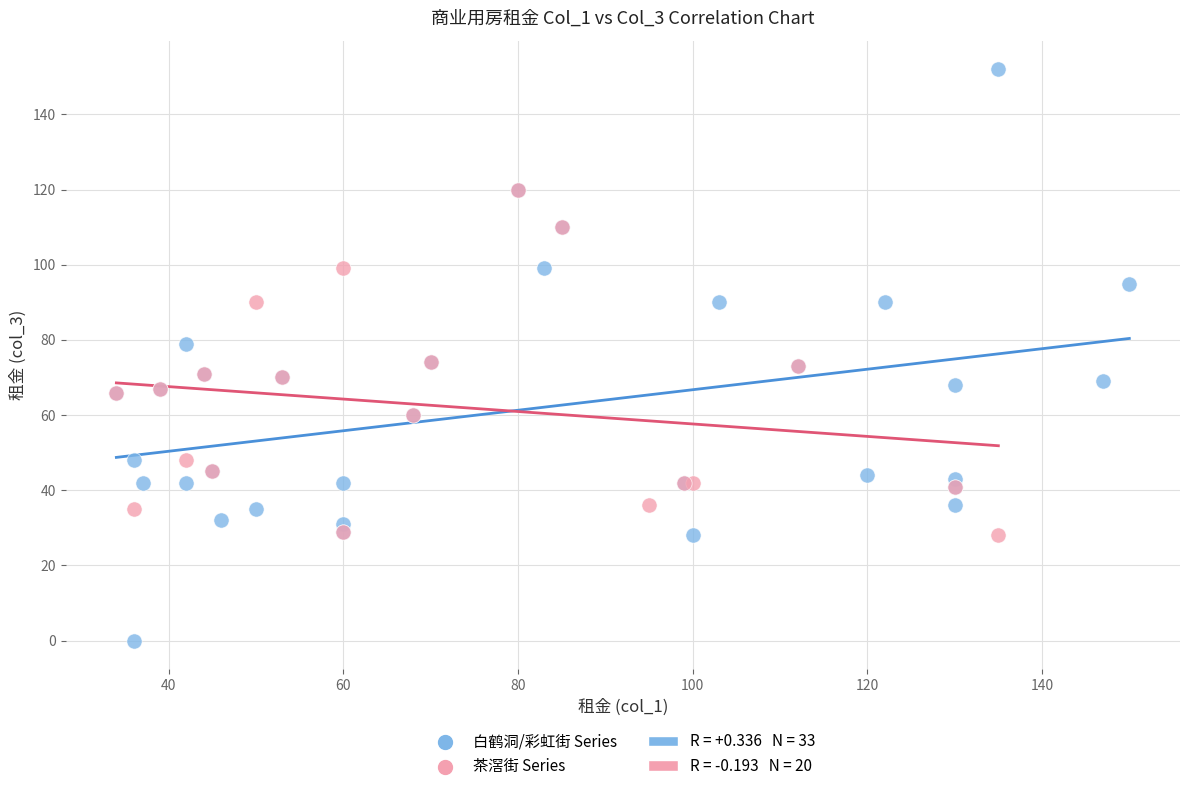

Which series has the largest Y range (max minus min)?

白鹤洞/彩虹街 Series